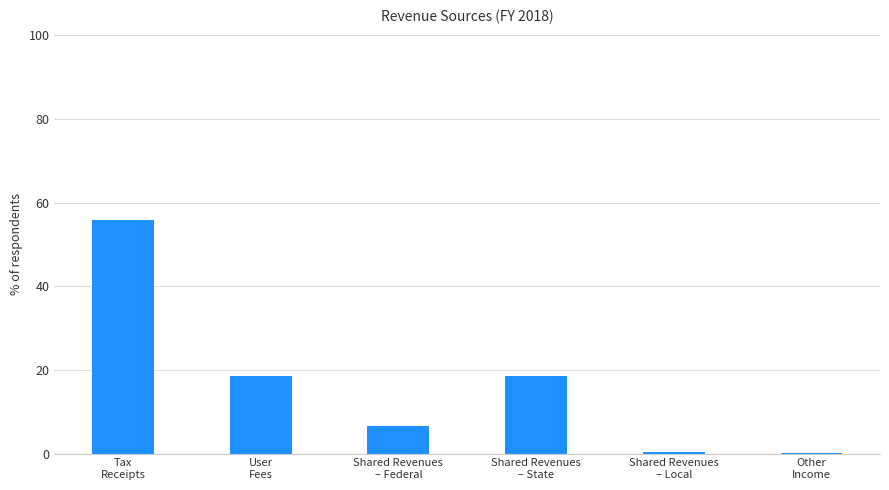

How many categories are shown in the chart?

6